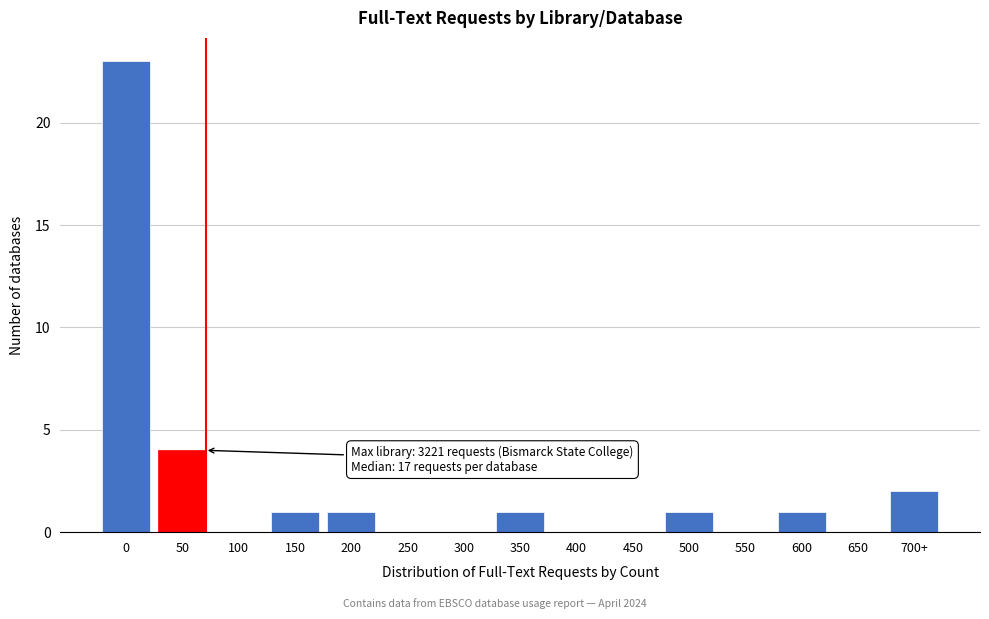

Reading right to left, extract all data points from this chart.

700+=2	650=0	600=1	550=0	500=1	450=0	400=0	350=1	300=0	250=0	200=1	150=1	100=0	50=4	0=23